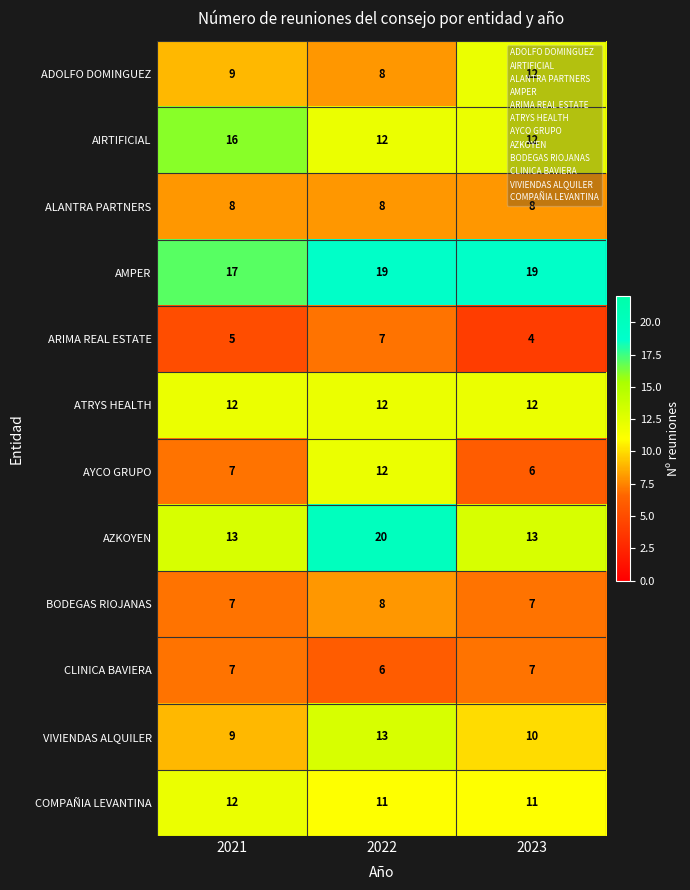

Count the COMPAÑIA LEVANTINA values in the range 11 to 12.

3